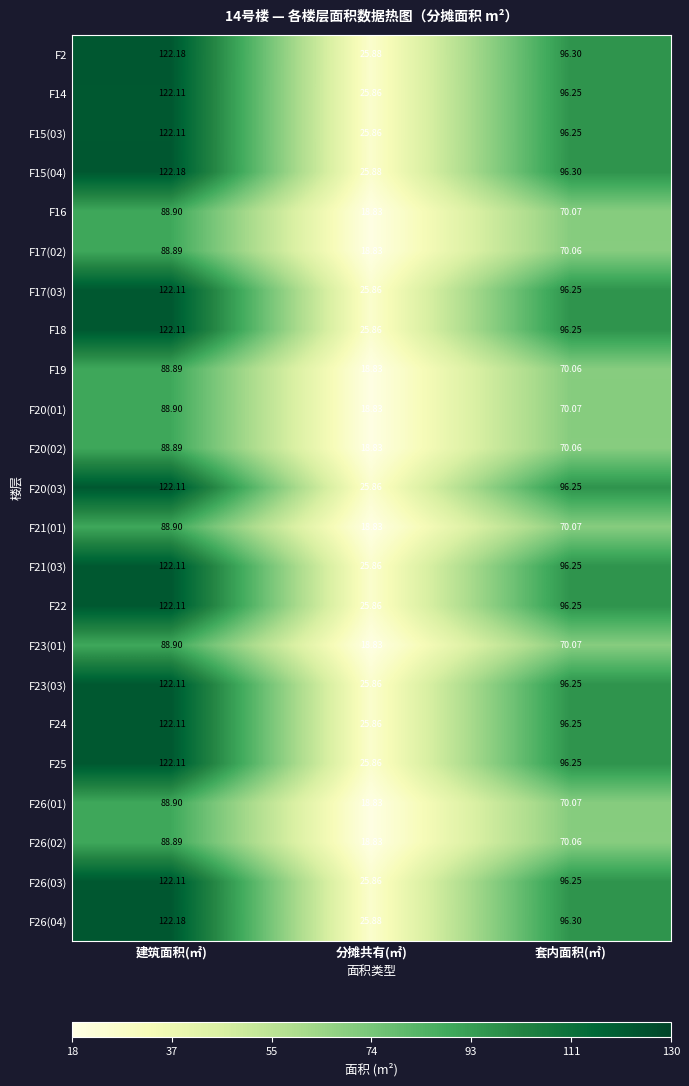

Where does the F26(02) series first go above 70?

建筑面积(㎡)